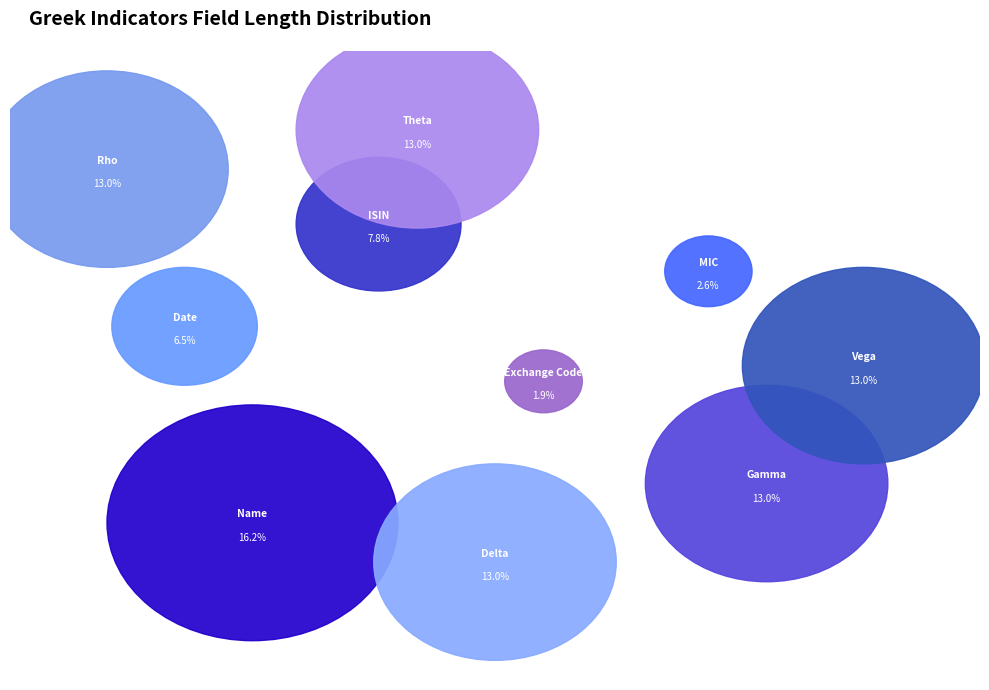

To the nearest percent, what percentage of the pie is Delta?

13%